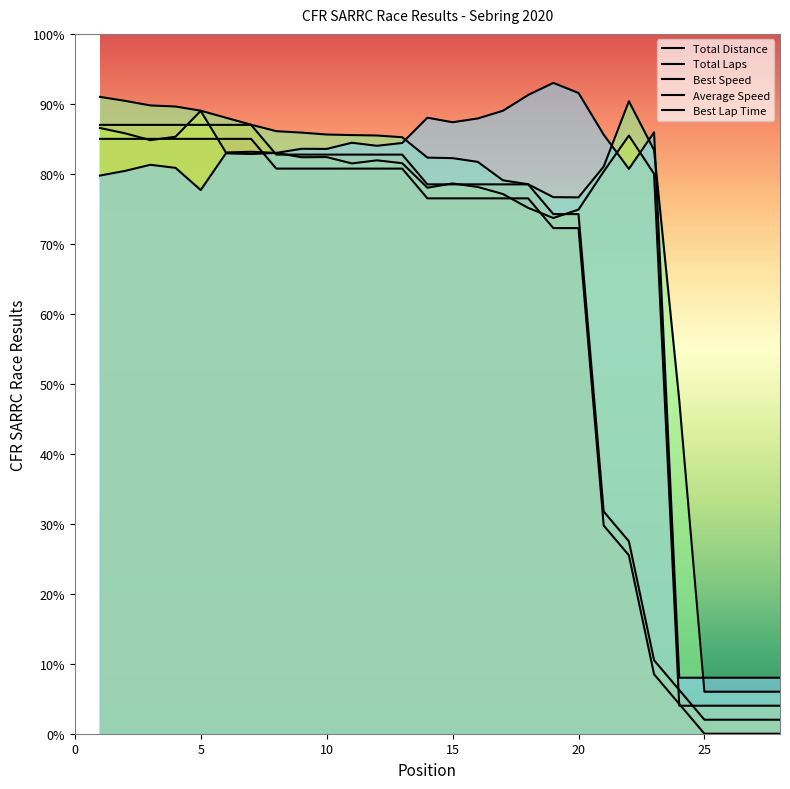

How many interior local valleys does the Best Lap Time series have?

6